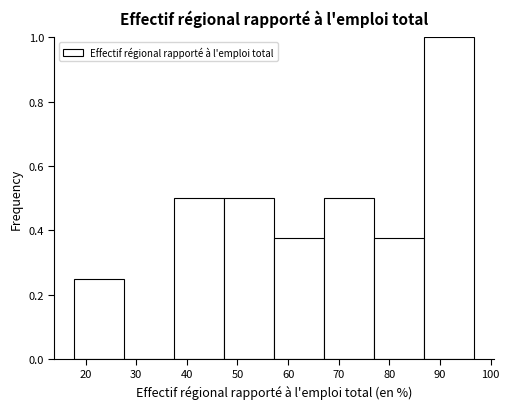

Reading left to right, list every bar in this chart as the range it spans on the x-axis followed by its height. Neither the bar edges nor the heights are printed on the chart, so give them approximately, as read against the axes.

18 to 28: 0.26
28 to 38: 0
38 to 47: 0.50
47 to 57: 0.50
57 to 67: 0.38
67 to 77: 0.50
77 to 87: 0.38
87 to 97: 1.00